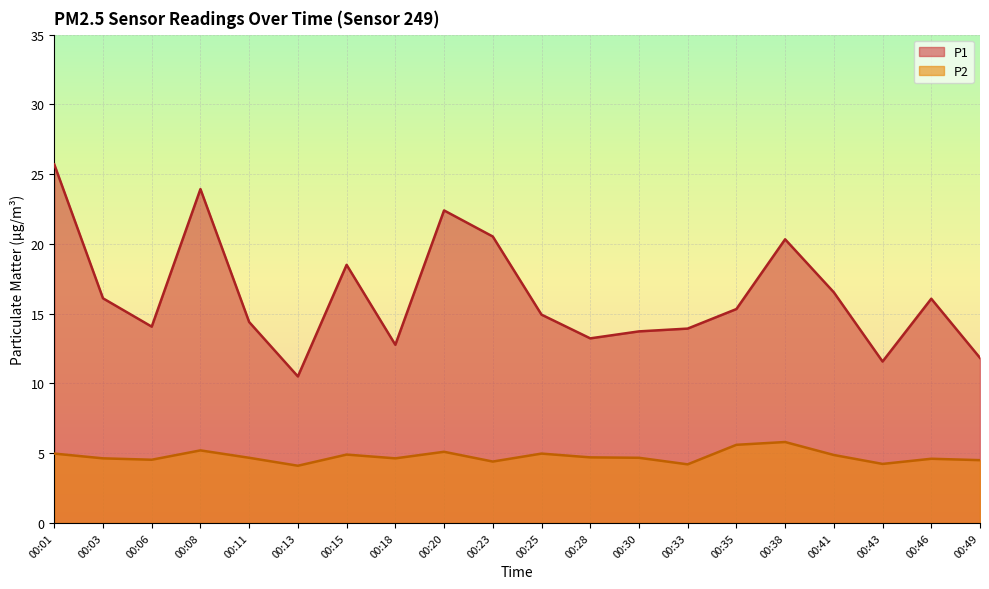

Which series has the largest range (max minus min)?

P1